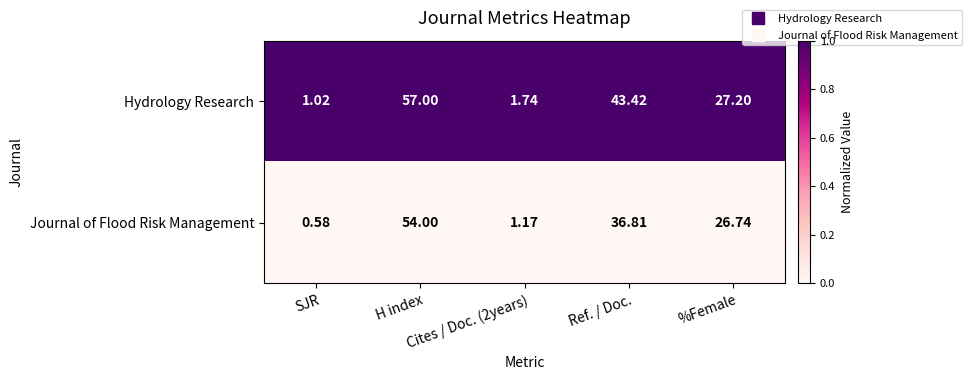

List the series in order of their overall mean, highest first.

Hydrology Research, Journal of Flood Risk Management